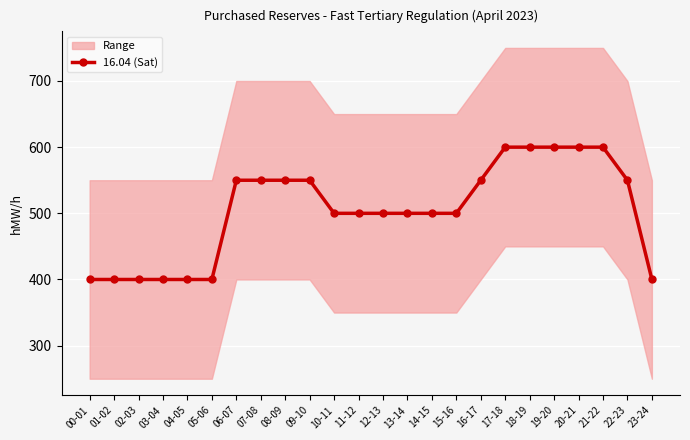

Read the value at 02-03, to the nearest 5.

400